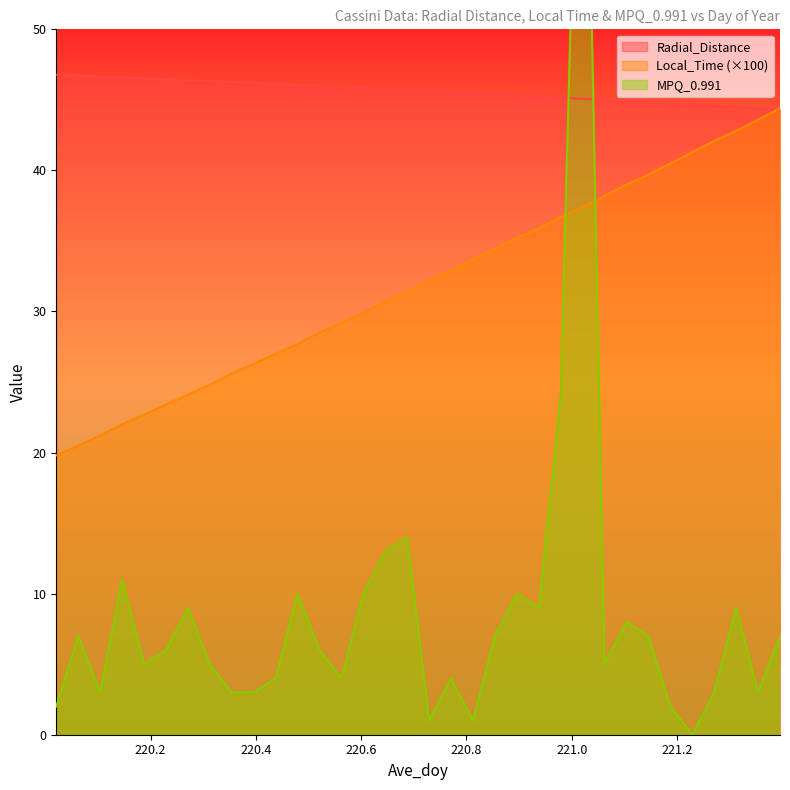

Is it true that Radial_Distance equals 72.5 at 220.3958?

False